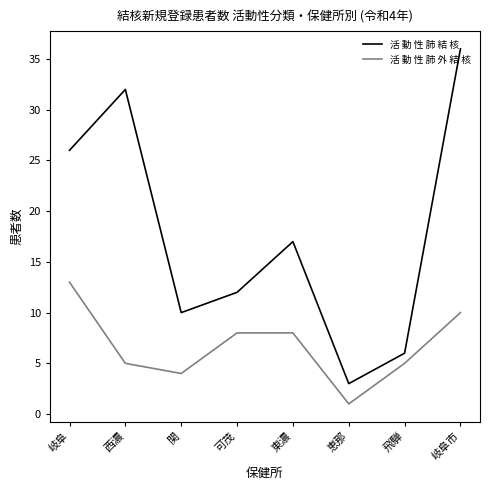

What is the difference between the maximum and minimum values in the 活 動 性 肺 外 結 核 series?

12